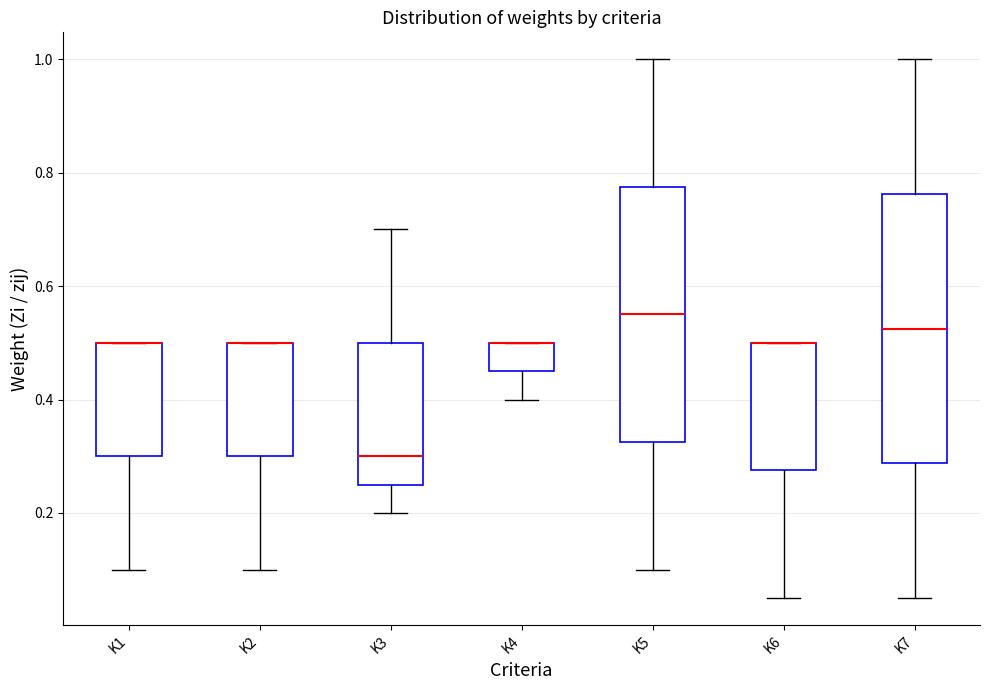

Where is the upper edge of the box for K5 on the y-axis? The values are not printed on the chart, so give them approximately, as read against the axis.

0.78